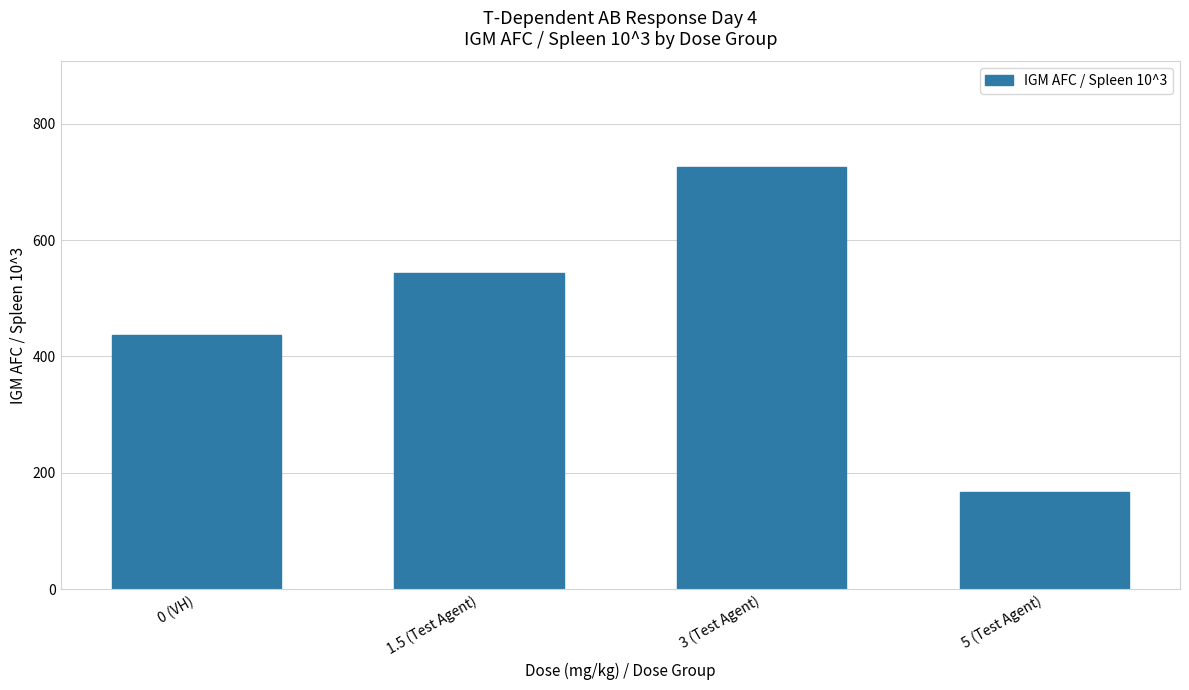

True or false: the data shows 60.1 at 5 (Test Agent).

False